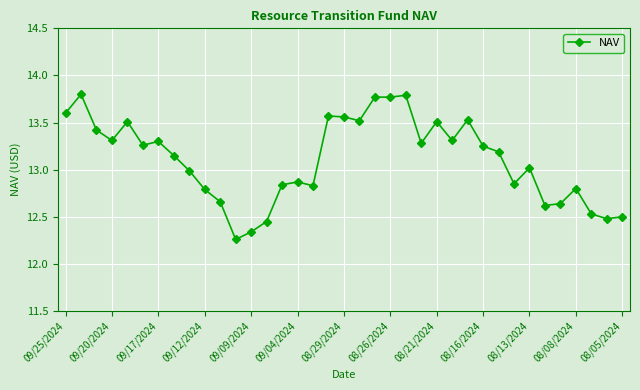

What is the average value?

13.1